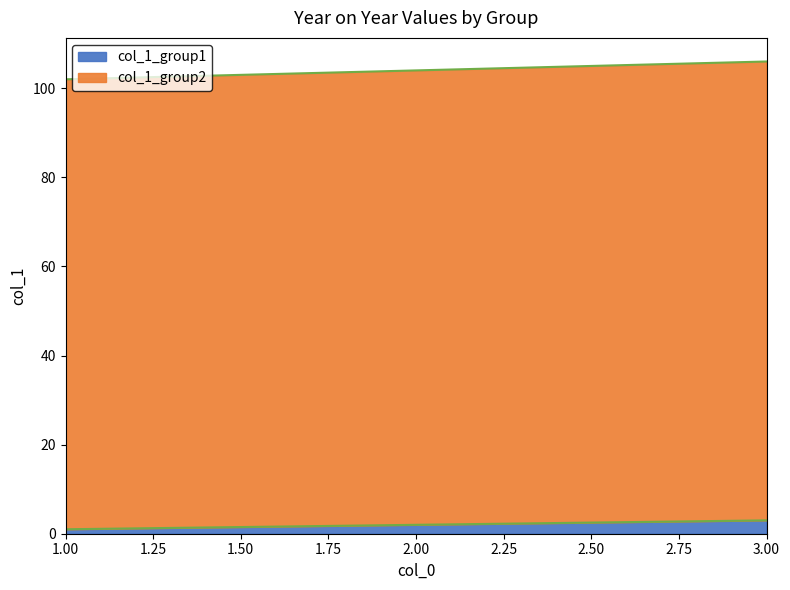

Does the chart have visible grid lines?

No